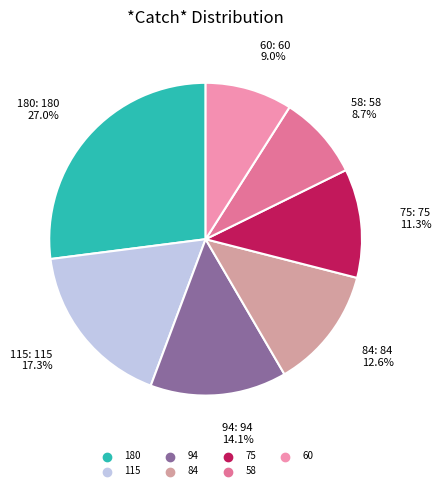

Combined, do 180 and 115 account for over 50%?

No